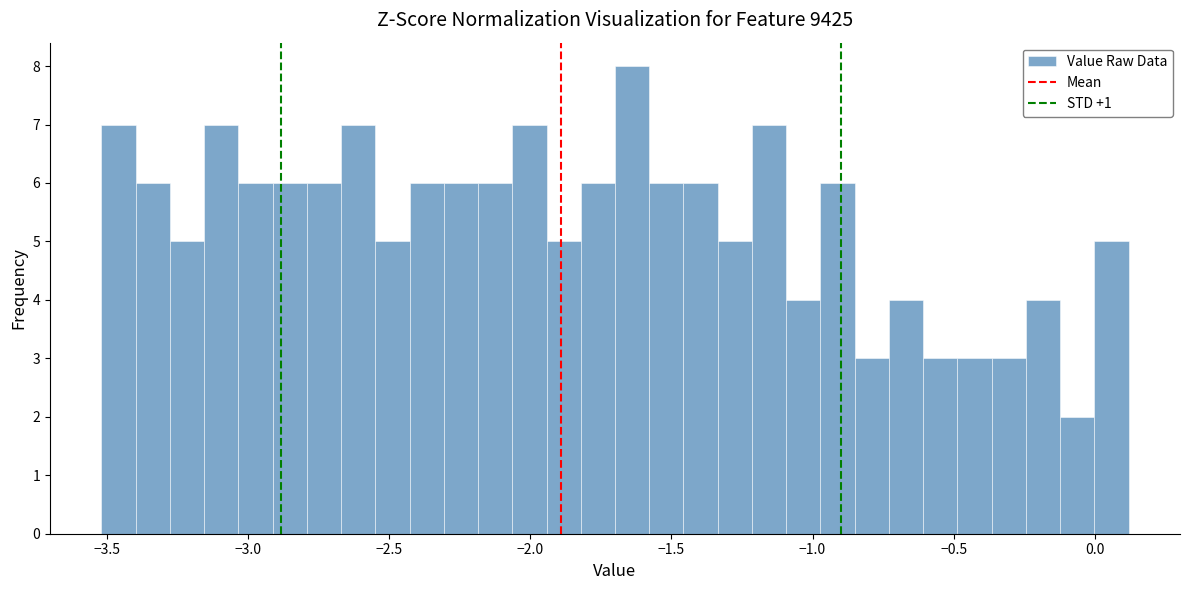

Around what value on the x-axis is the tallest bar? Give the approximate position of its centre, as read against the axis.

-1.65